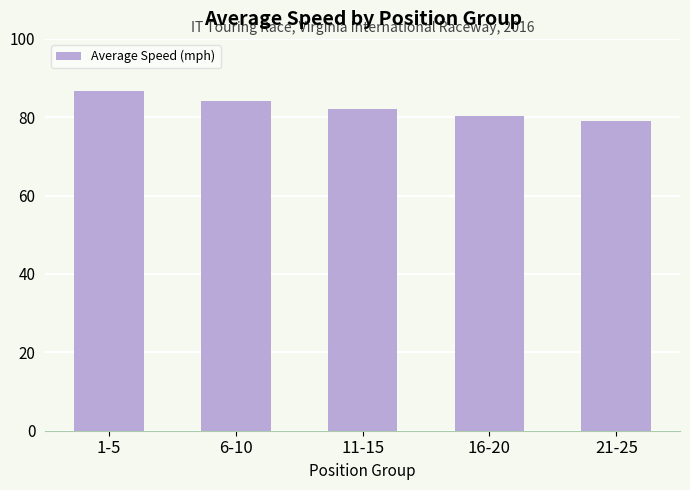

What is the value of the 4th bar from the left?

80.3